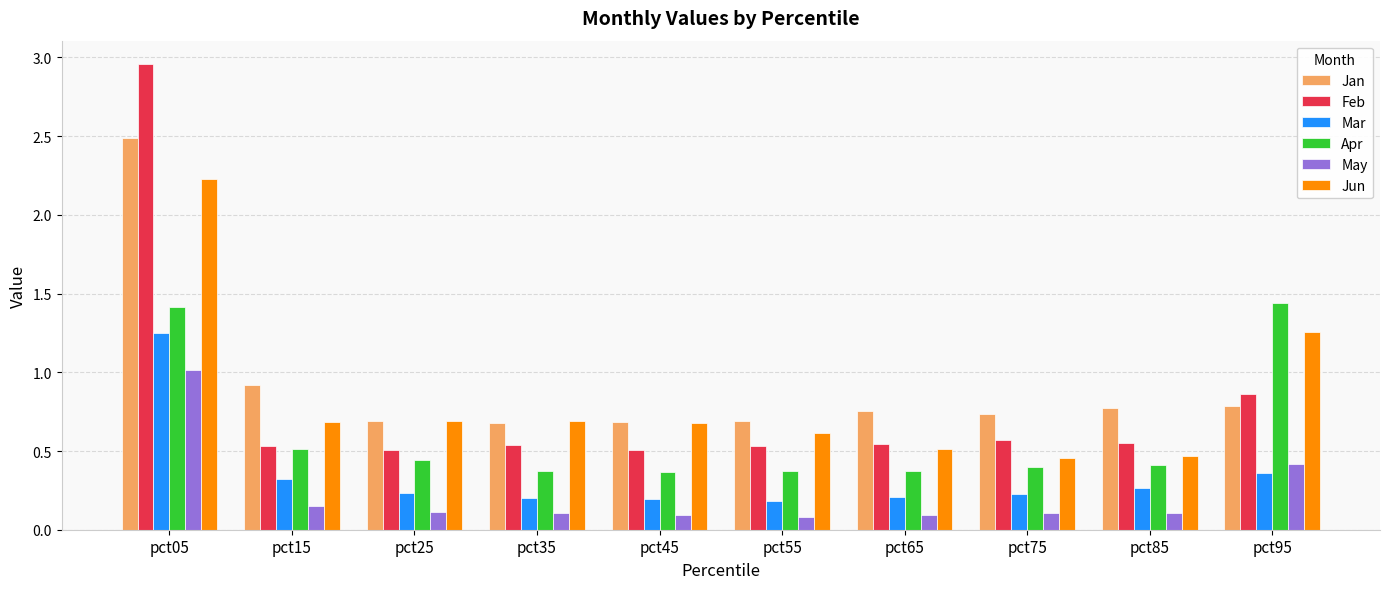

What is the sum of all Feb values?

8.1